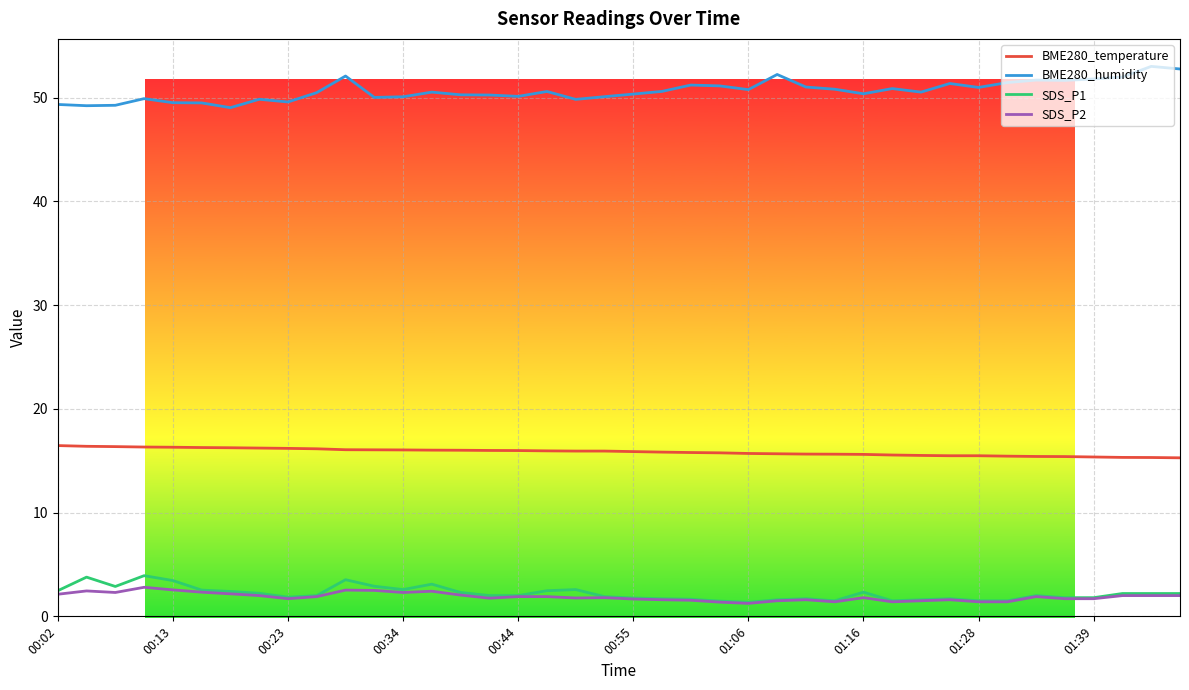

What is the maximum value for SDS_P2?

2.8